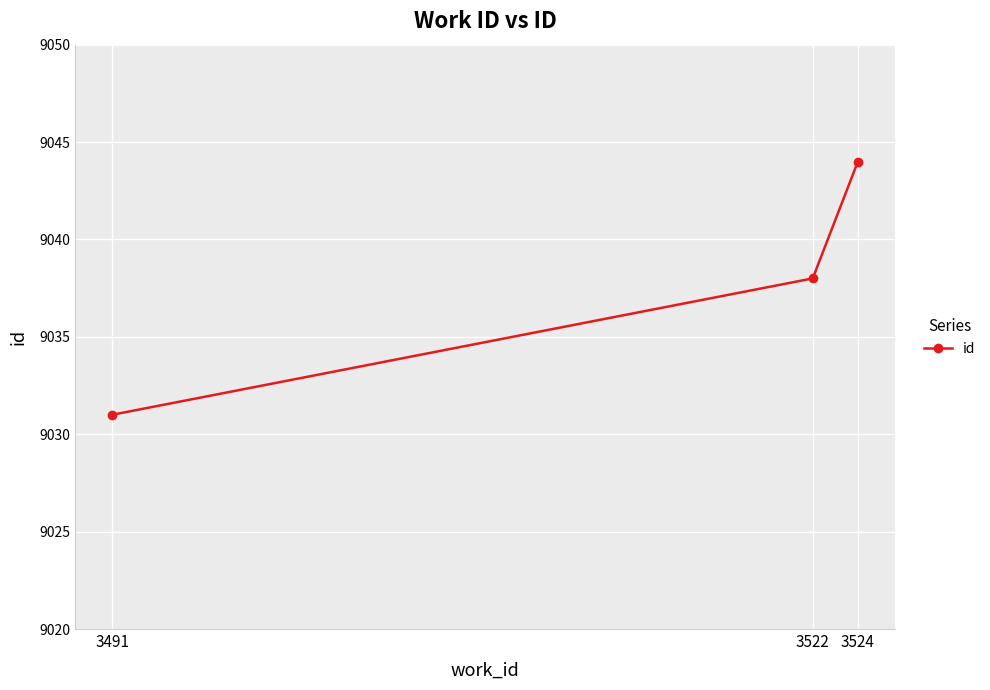

What is the sum of the values at 3524 and 3522?

18082